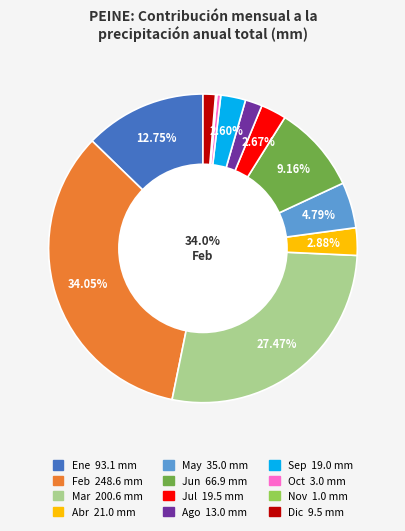

Does Jun account for over 50% of the chart?

No